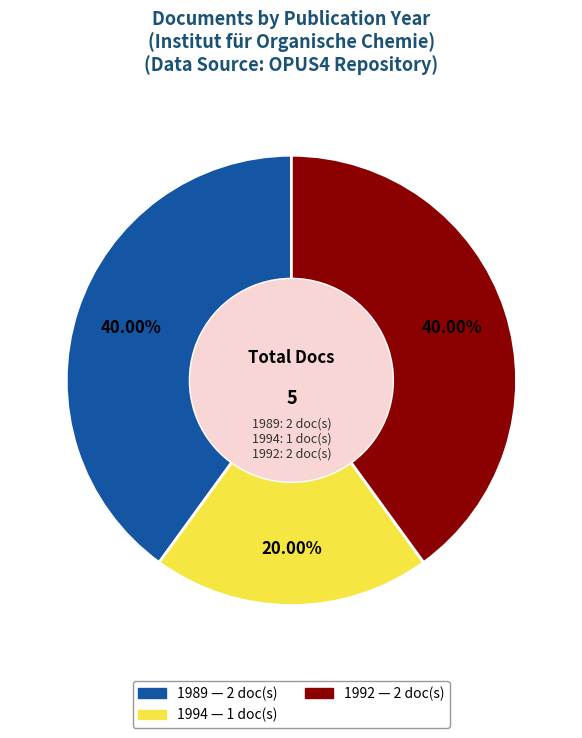

How many segments does this pie chart have?

3